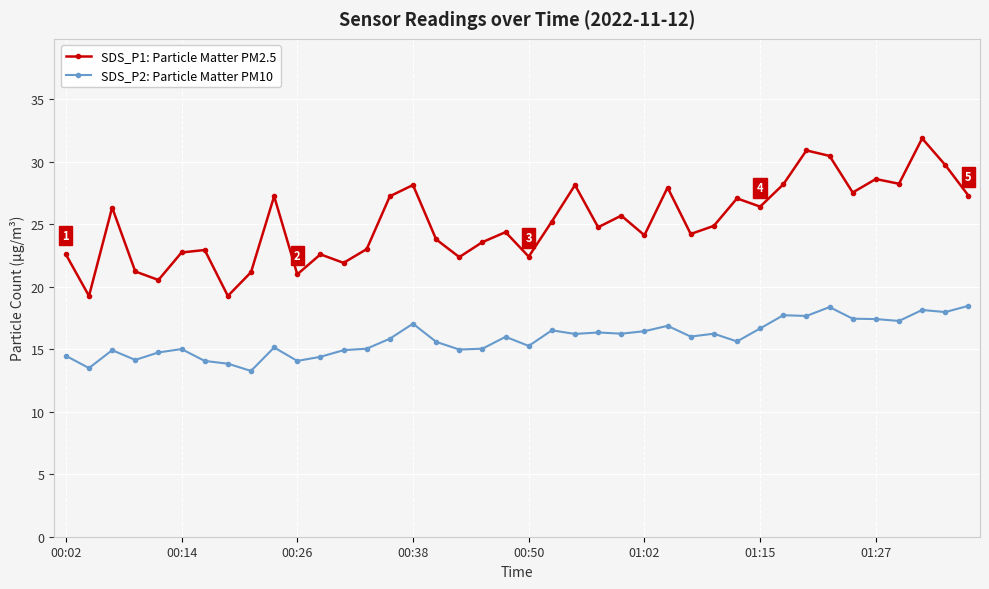

What is the smallest value displayed?

13.3